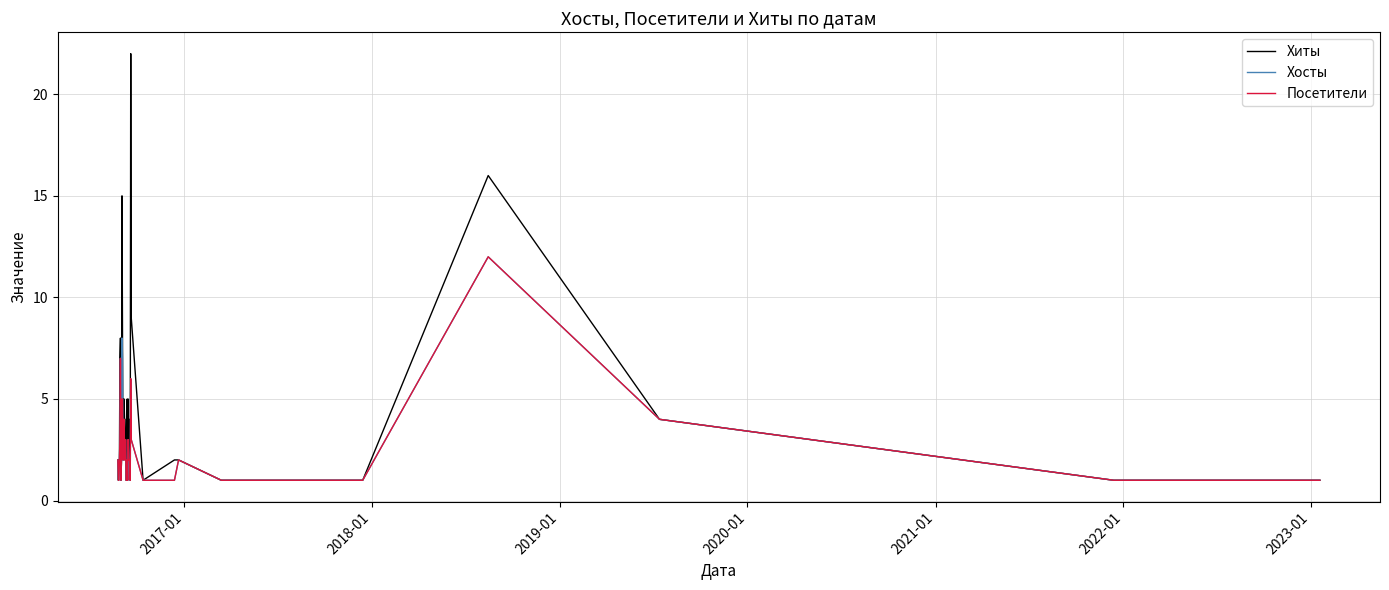

Which series has the largest range (max minus min)?

Хиты